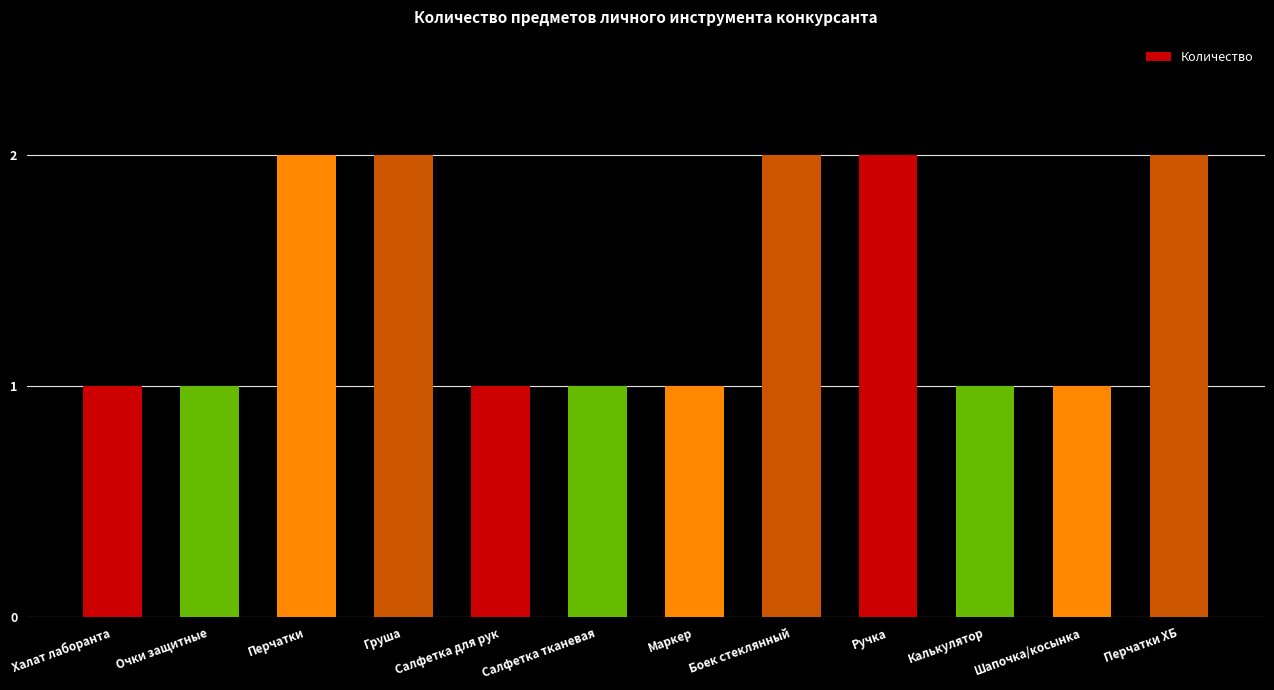

Which has a higher value, Боек стеклянный or Салфетка тканевая?

Боек стеклянный